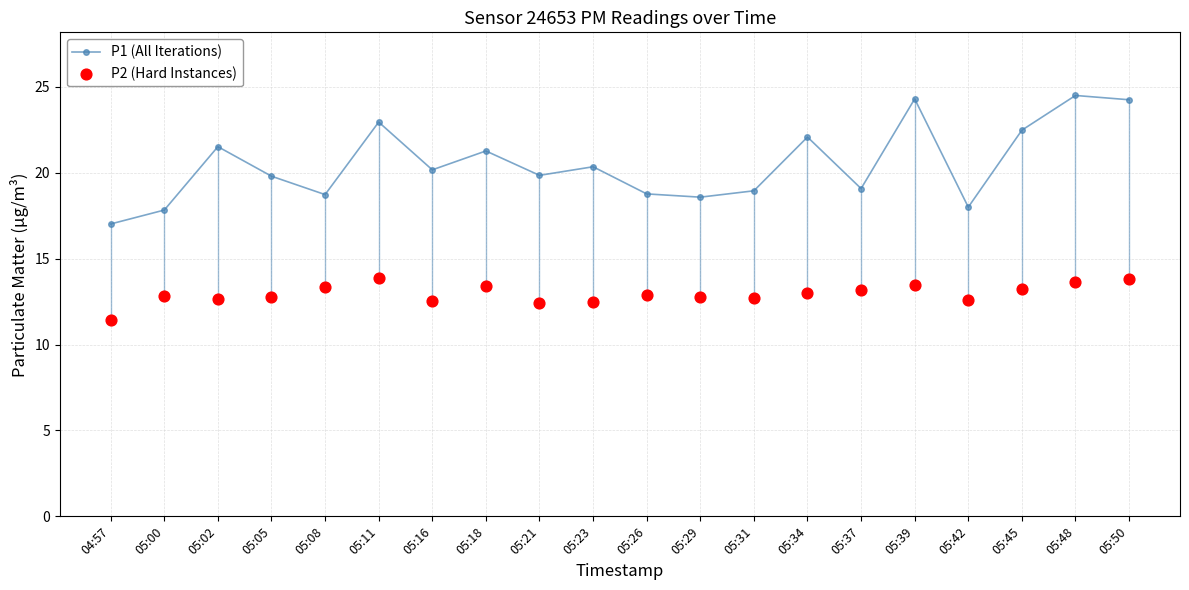

Which series reaches the maximum Y coordinate?

P1 (All Iterations)